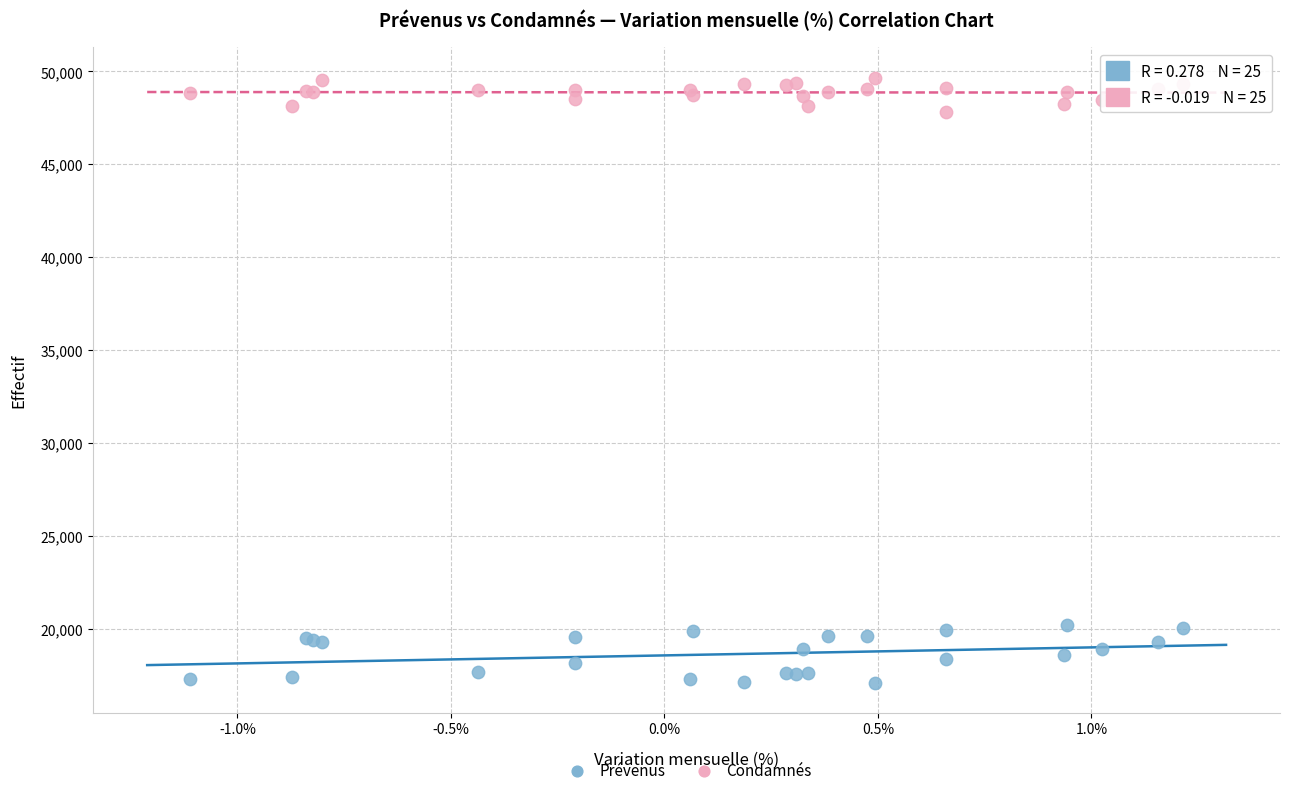

Which series has the largest Y range (max minus min)?

Prévenus